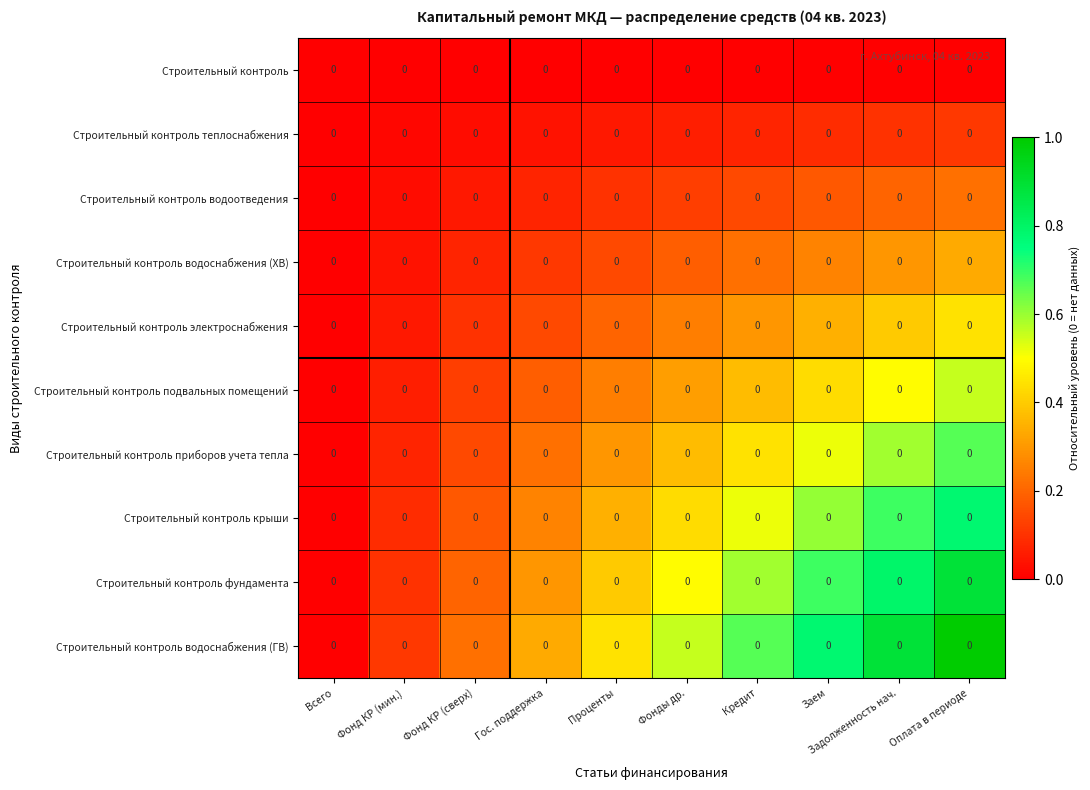

The value of Строительный контроль подвальных помещений at Кредит is 0.4. True or false?

True